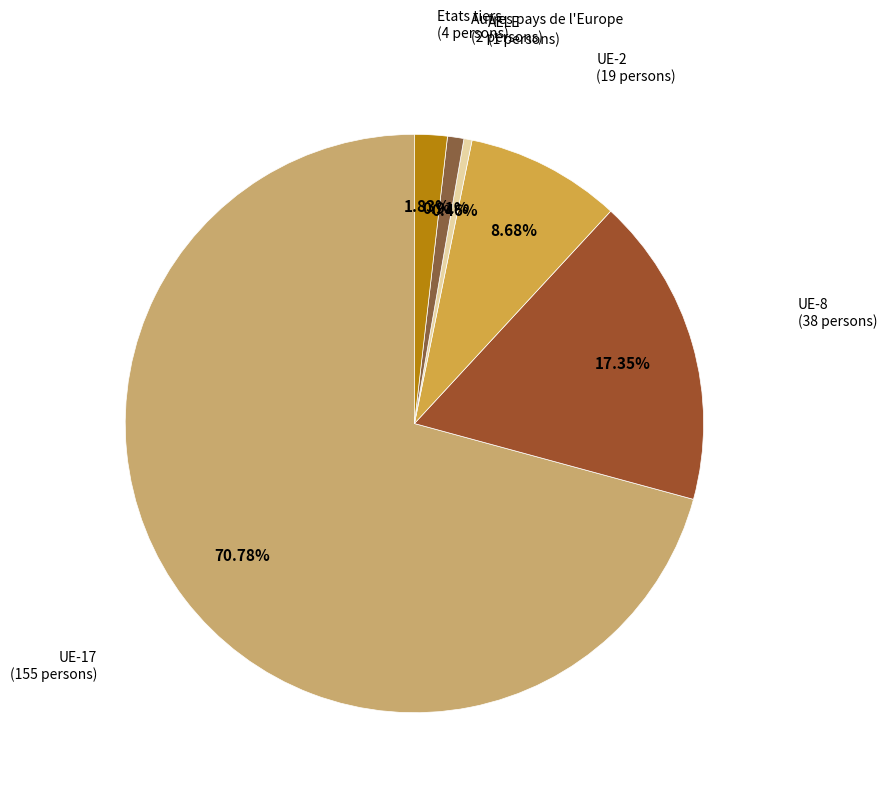

To the nearest percent, what is the difference between the UE-17 and Etats tiers slice percentages?

69%